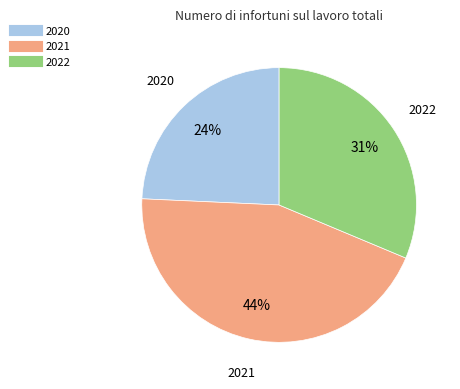

Count the number of slices in the pie.

3